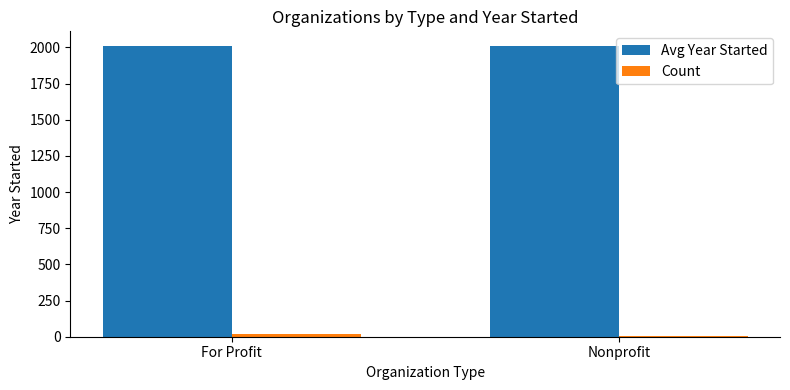

The Avg Year Started series shows 2010.5 at For Profit. True or false?

True